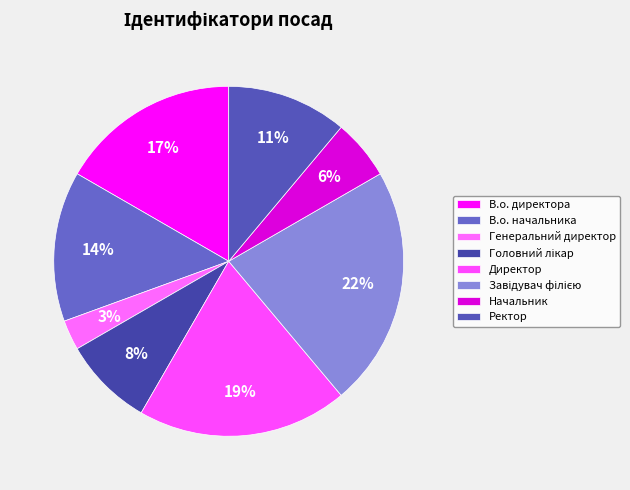

To the nearest percent, what portion does В.о. директора represent?

17%